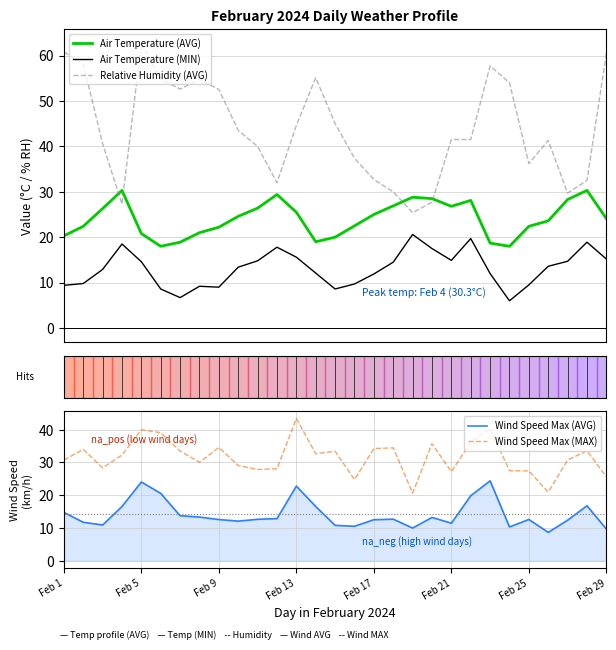

The Wind Speed Max (MAX) series shows 27.4 at Feb 25. True or false?

True